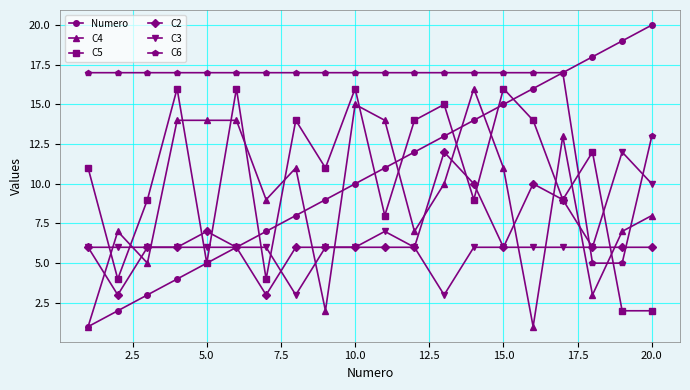

True or false: C4 and C3 intersect in this chart.

True